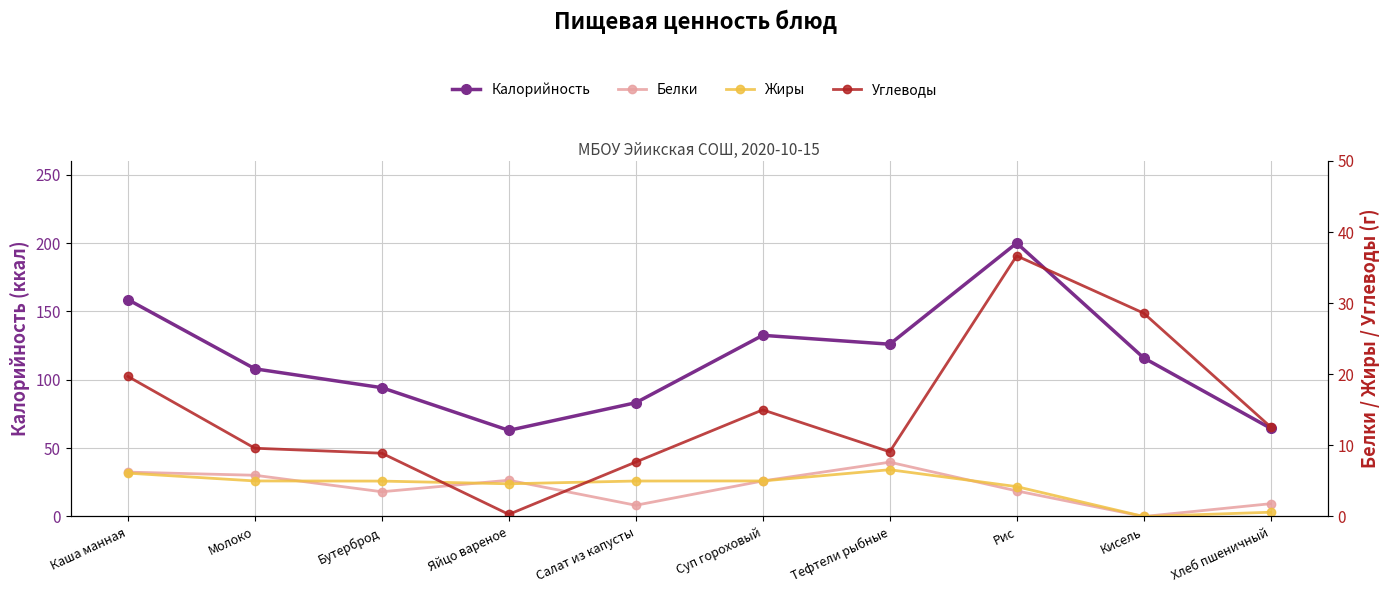

The value of Калорийность at Суп гороховый is 132.5. True or false?

True